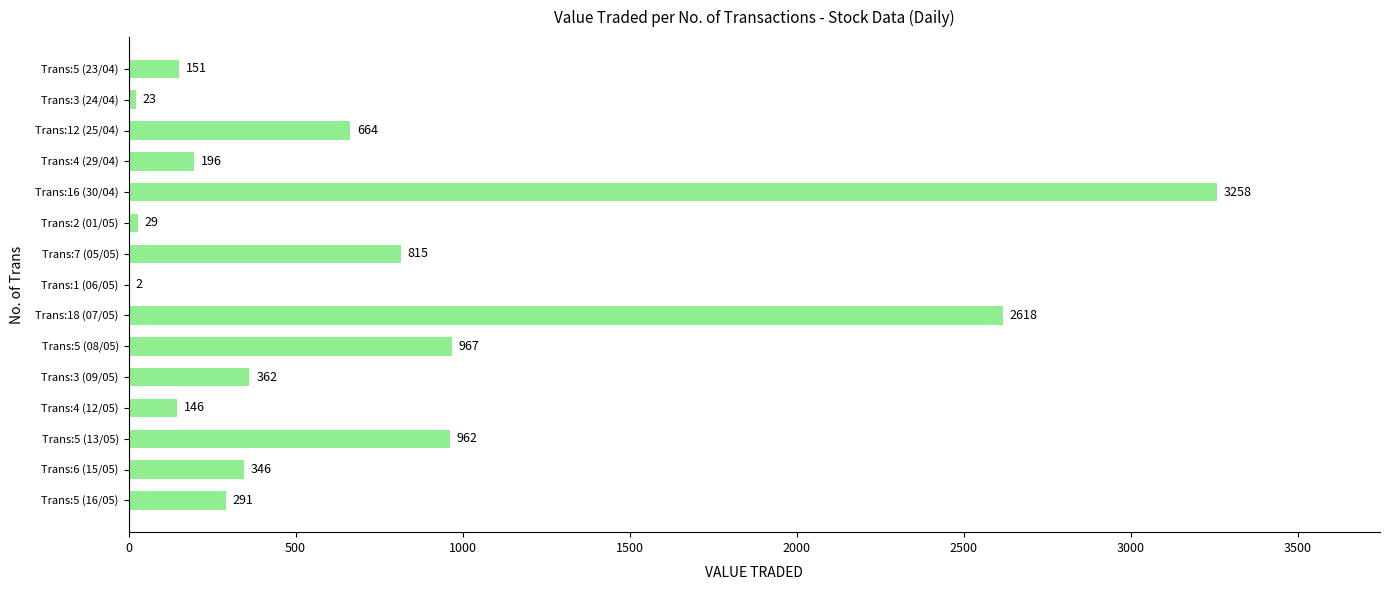

What is the sum of all values?

10830